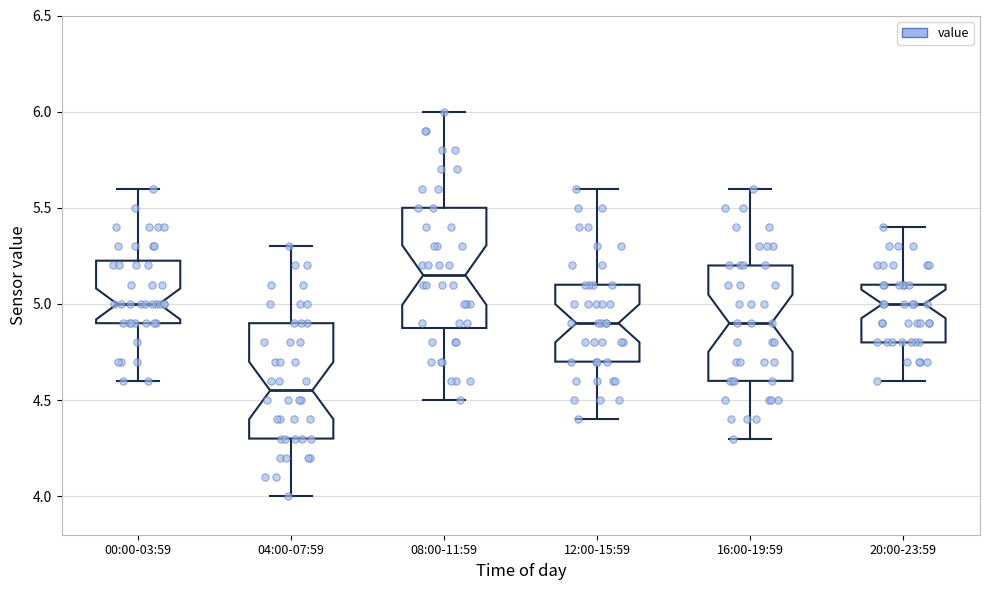

Where does the median line of the box for 12:00-15:59 sit on the y-axis? The values are not printed on the chart, so give them approximately, as read against the axis.

4.90